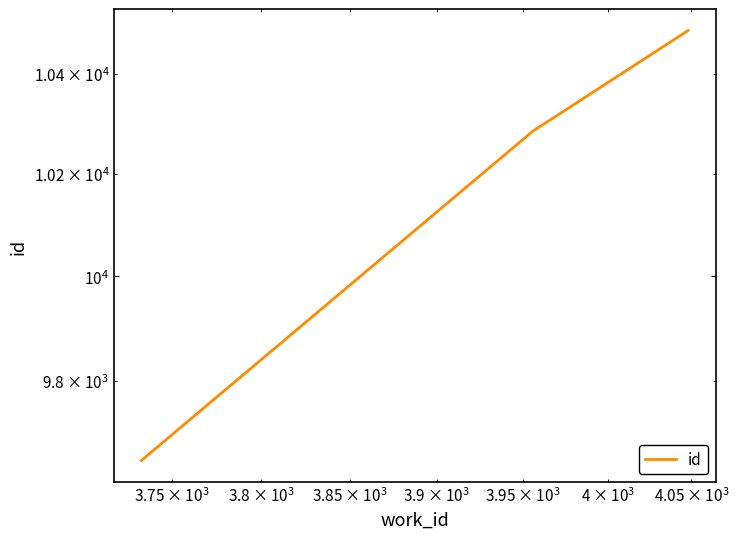

How many data points are above 10285?

1